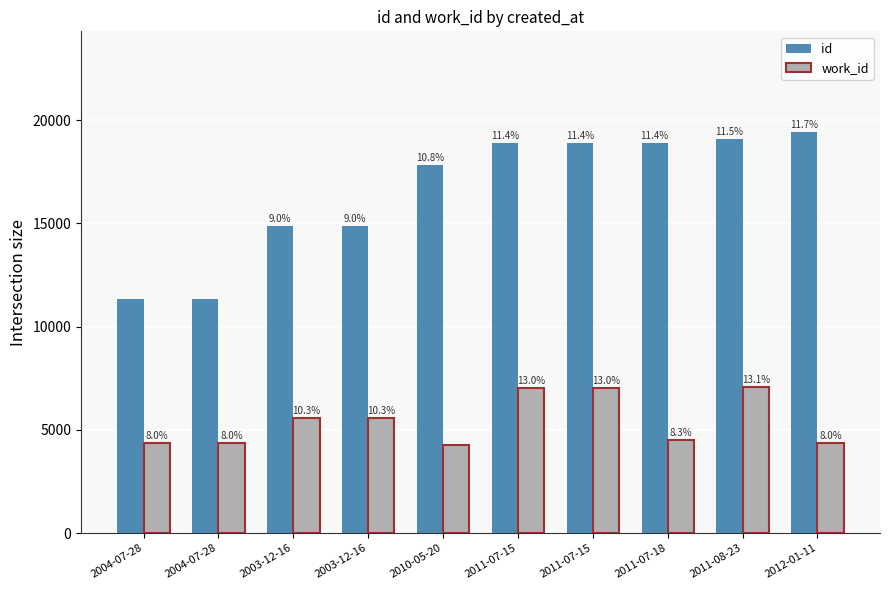

What are all the series names shown in the legend?

id, work_id